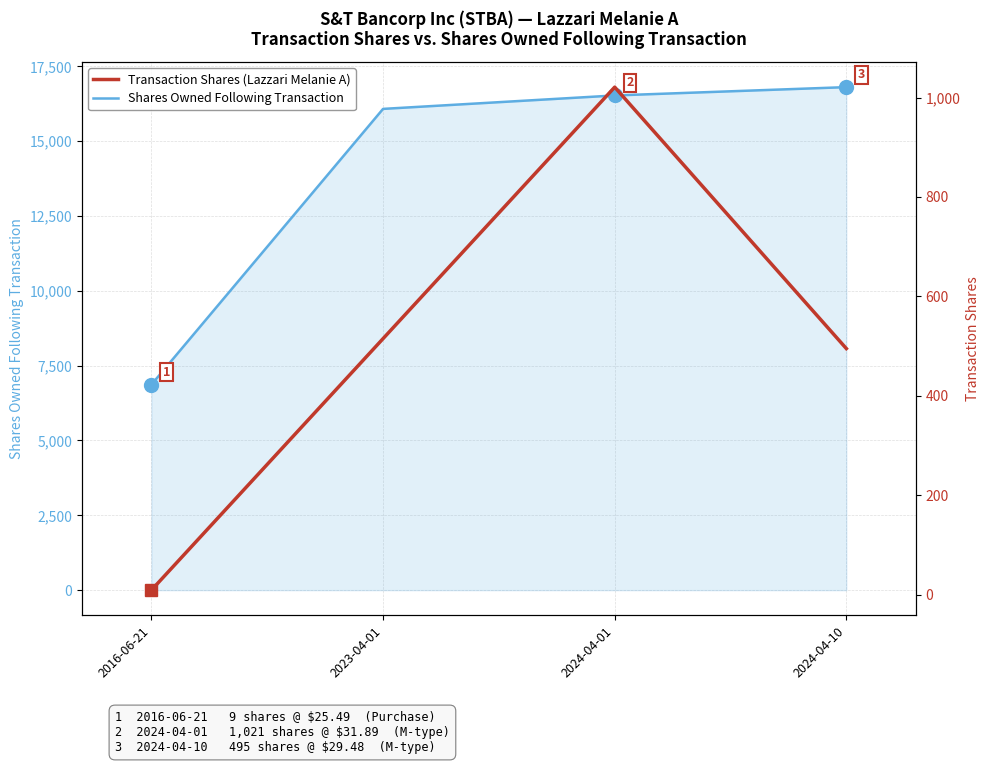

The Shares Owned Following Transaction series shows 3861 at 2023-04-01. True or false?

False